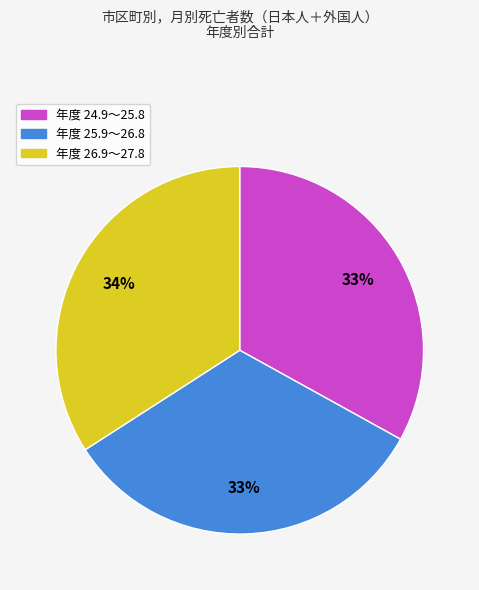

To the nearest percent, what is the difference between the largest and smallest slice percentages?

1%